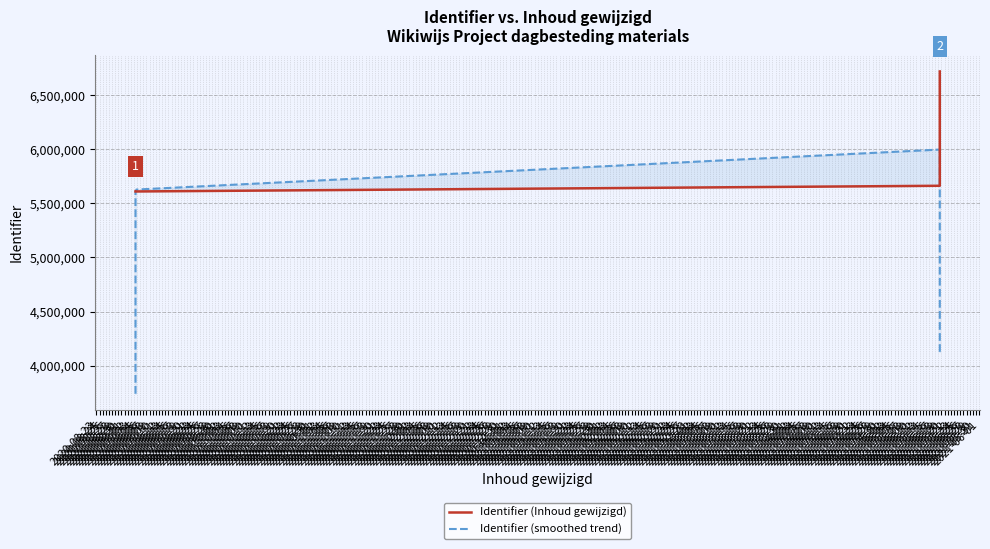

What position from the right is 2020-09-03?

1